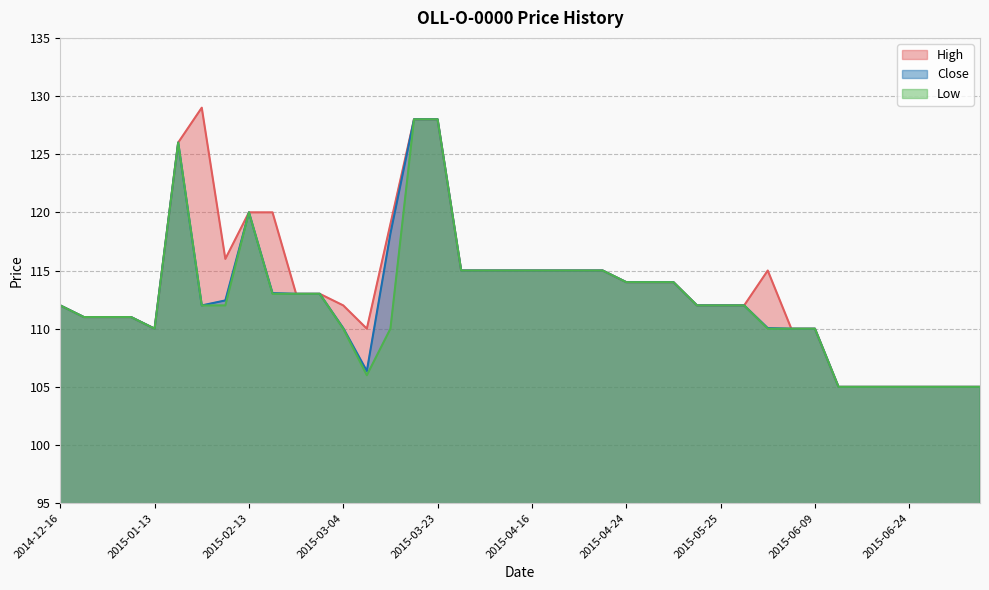

Between 2015-06-19 and 2015-06-23, which series saw the biggest shift?

Close